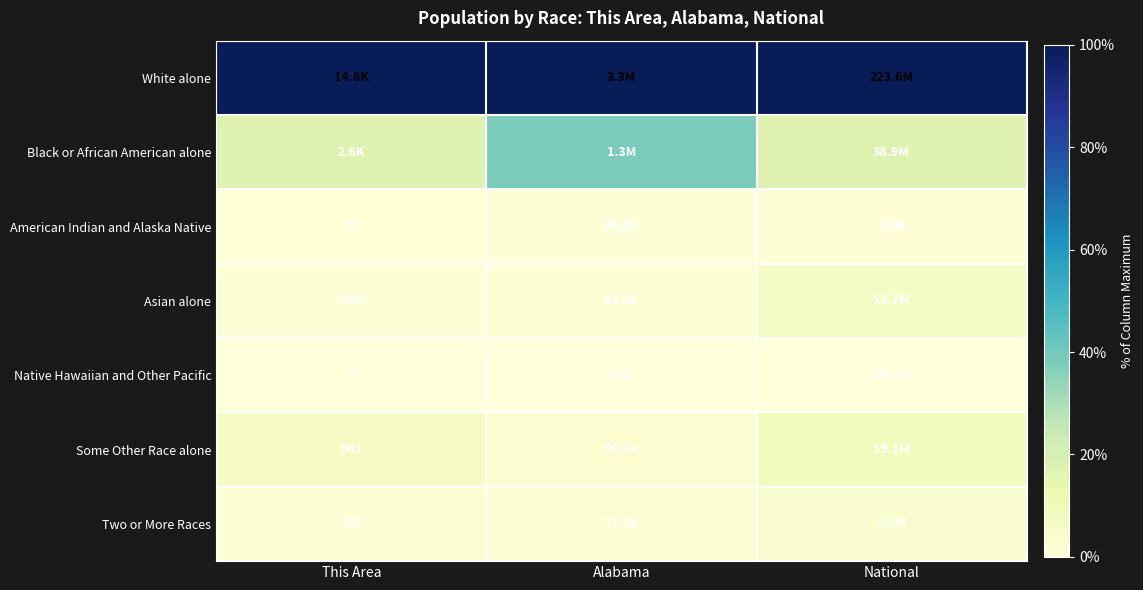

At National, list the series in order from smallest to largest.

Native Hawaiian and Other Pacific, American Indian and Alaska Native, Two or More Races, Asian alone, Some Other Race alone, Black or African American alone, White alone